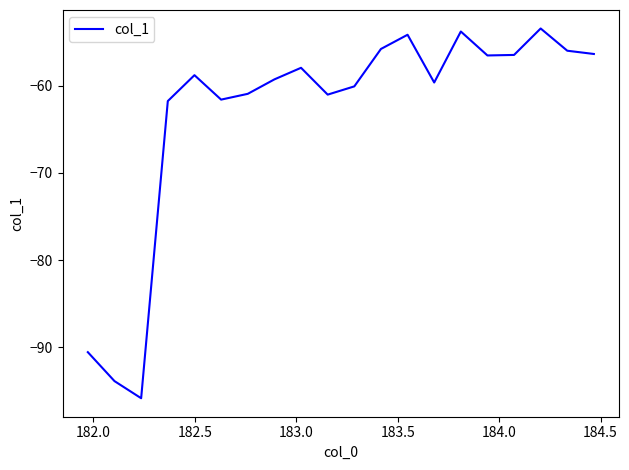

What is the maximum value shown in the chart?

-53.4